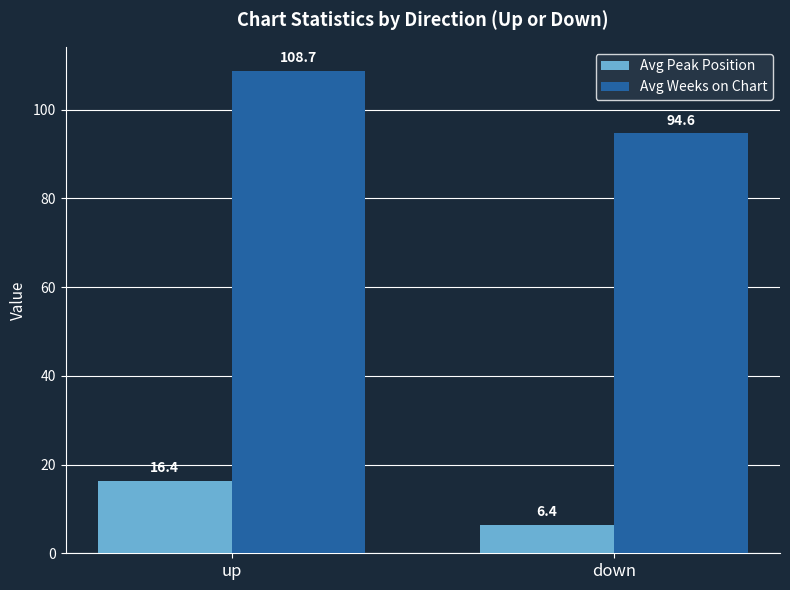

Reading left to right, transcribe all the data shown in this chart.

Avg Peak Position: 16.4	6.4
Avg Weeks on Chart: 108.7	94.6